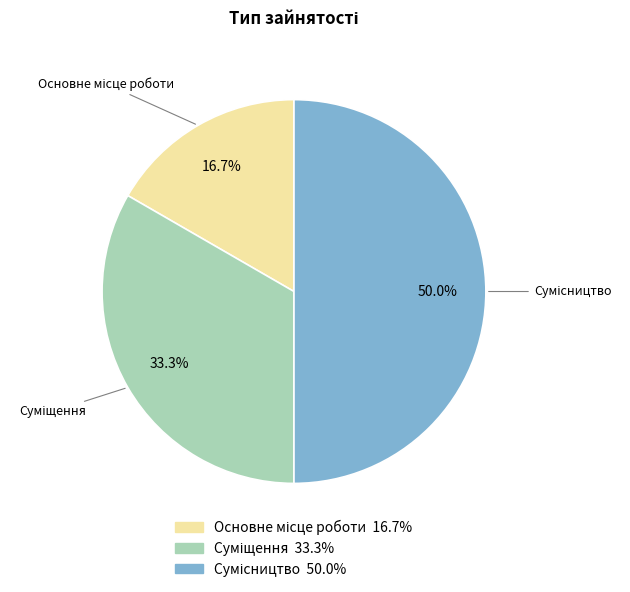

Is the sum of Сумісництво and Суміщення greater than half?

Yes